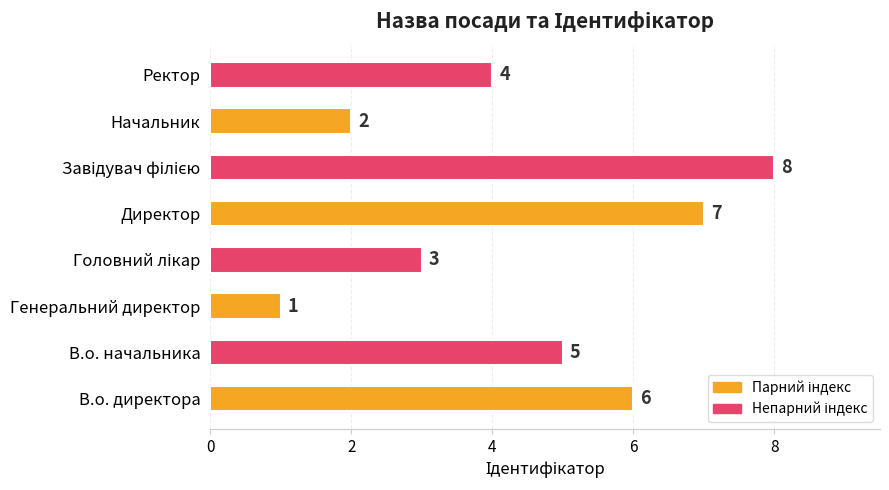

Reading top to bottom, extract all data points from this chart.

4	2	8	7	3	1	5	6